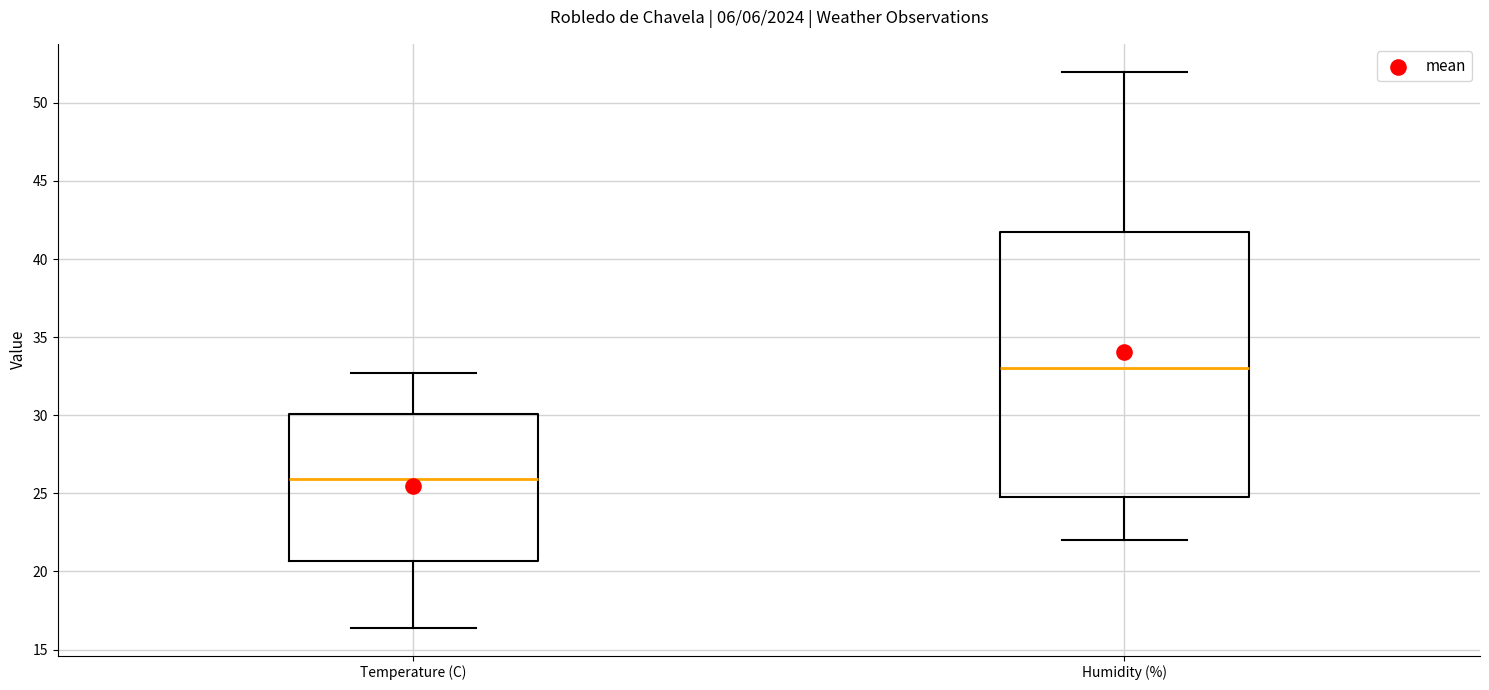

Which box has the lowest median line?

Temperature (C)